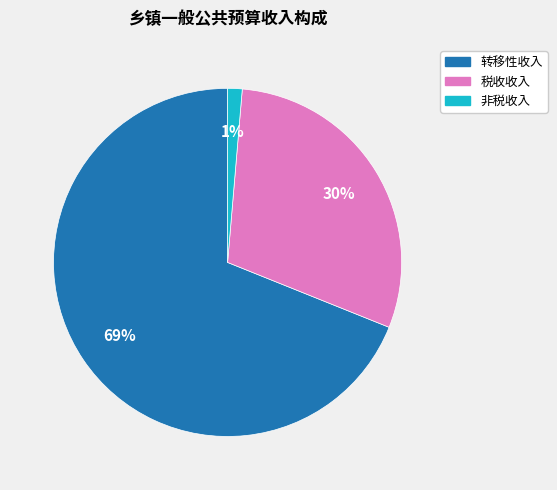

What percentage is the 转移性收入 slice, to the nearest percent?

69%